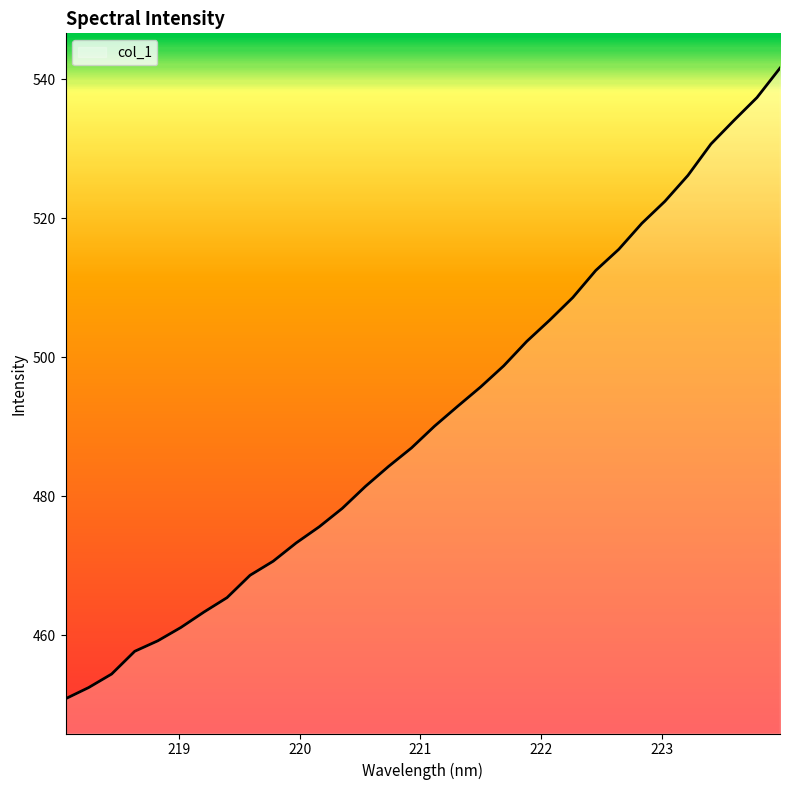

What is the difference between the second highest and minimum values?

86.5